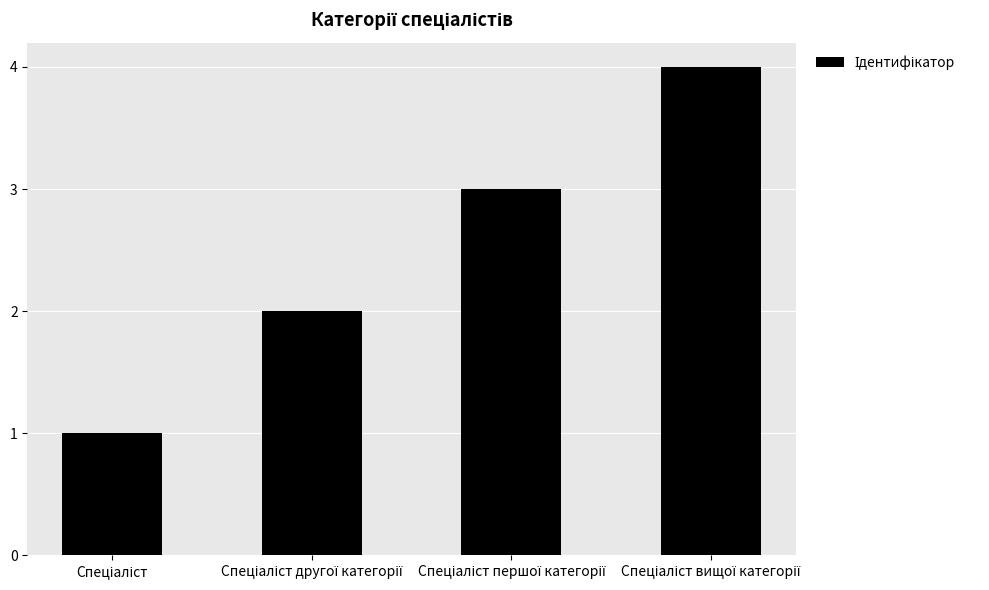

What is the sum of all values?

10